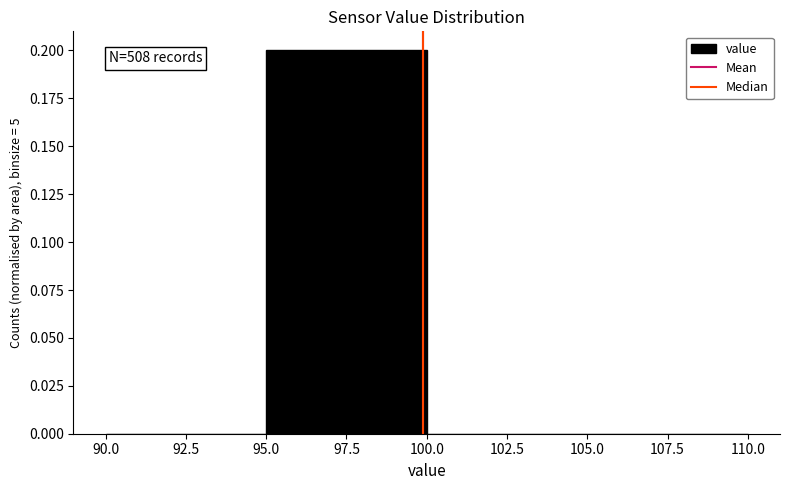

Which range on the x-axis has the tallest bar?

95.0 to 100.0